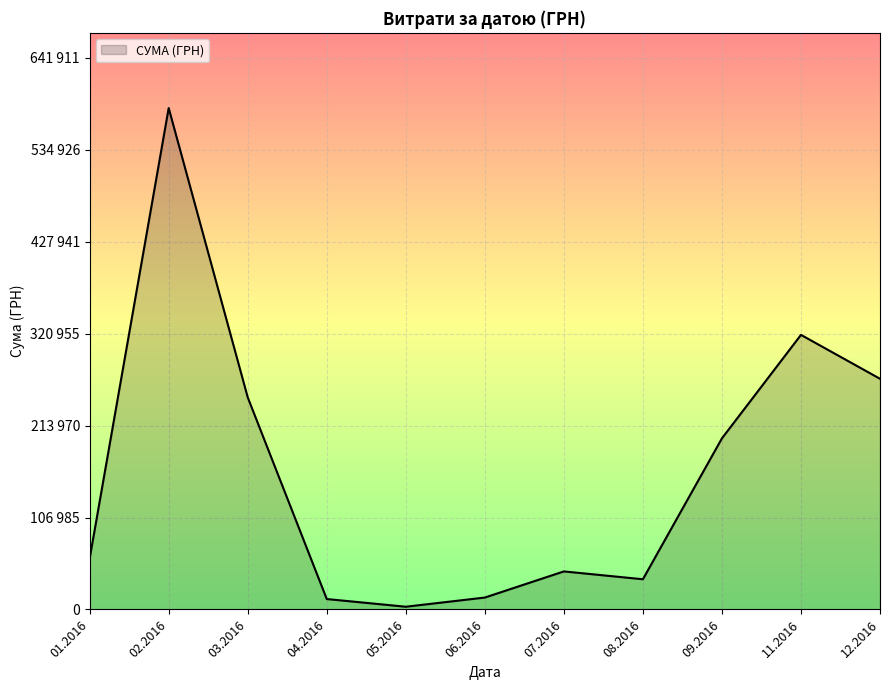

Does the chart display data point markers on the line(s)?

No